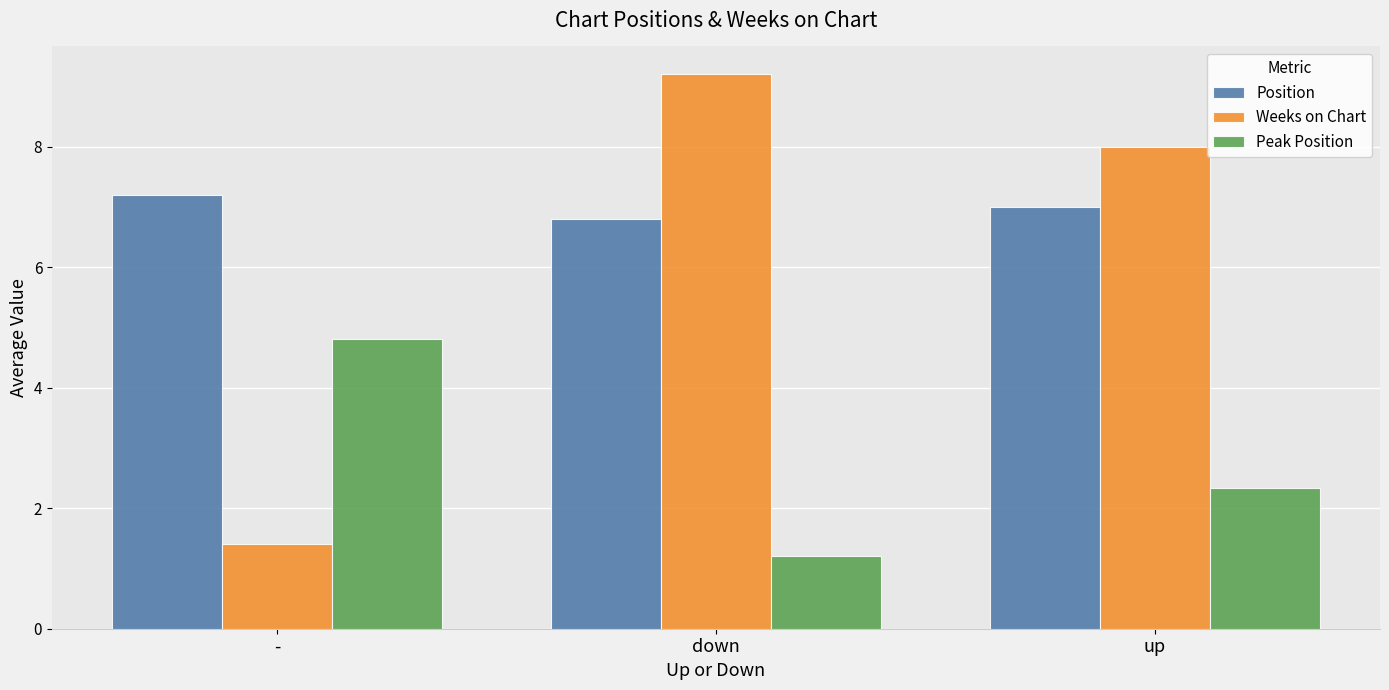

At -, list the series in order from largest to smallest.

Position, Peak Position, Weeks on Chart